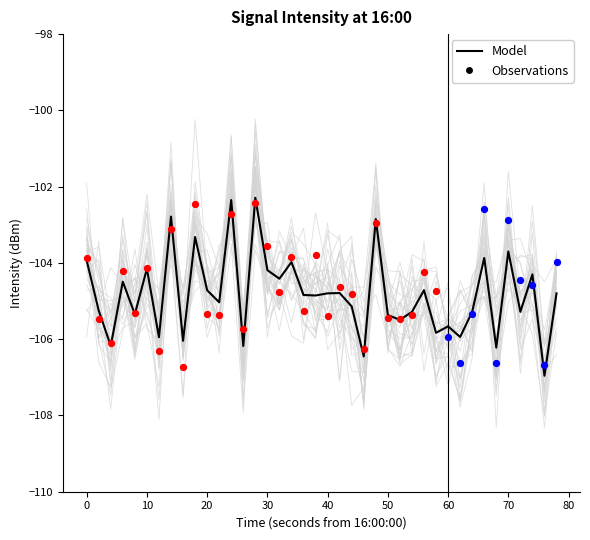

What is the change in value from 50 to 25?

+0.6